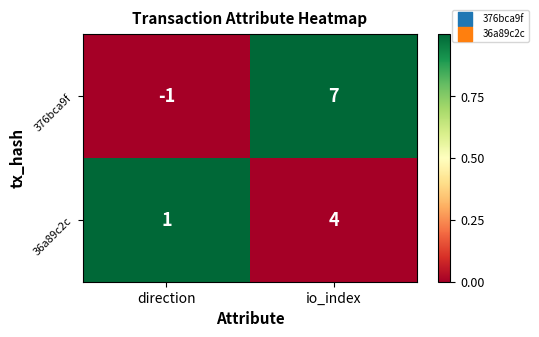

What is the difference between the 36a89c2c values at io_index and direction?

3